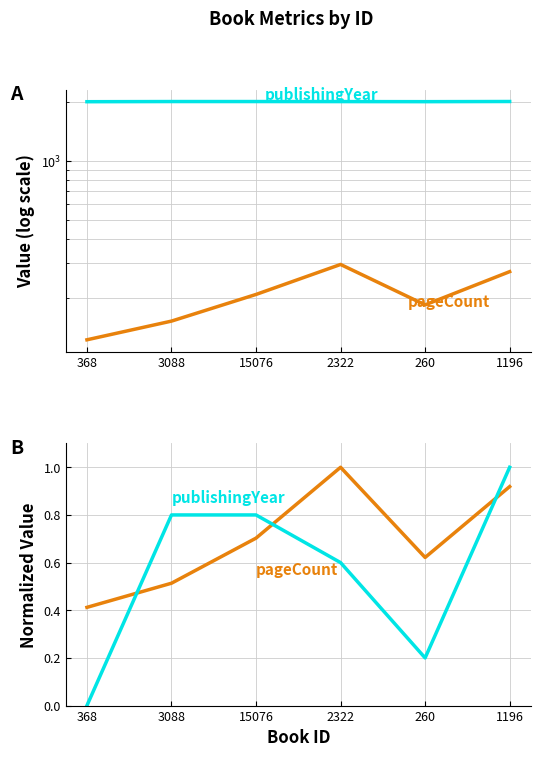

Reading right to left, extract all data points from this chart.

pageCount: 1196=0.9	260=0.6	2322=1.0	15076=0.7	3088=0.5	368=0.4
publishingYear: 1196=1.0	260=0.2	2322=0.6	15076=0.8	3088=0.8	368=0.0